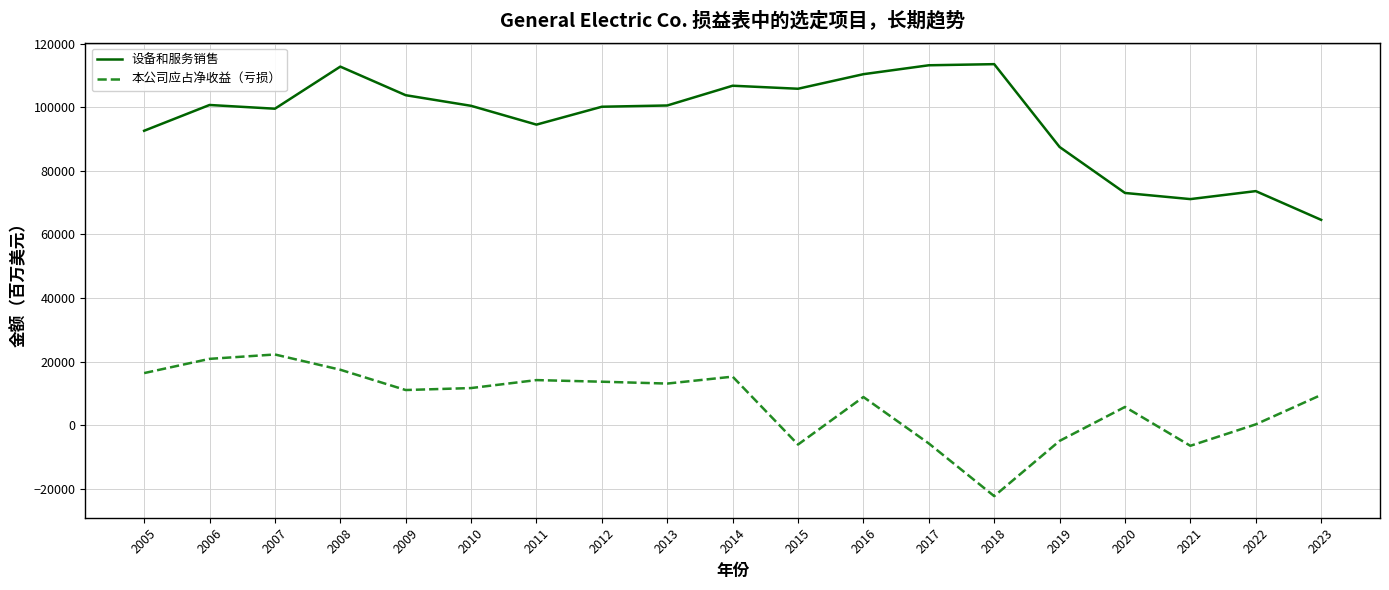

True or false: 设备和服务销售 and 本公司应占净收益（亏损） cross at least once.

False